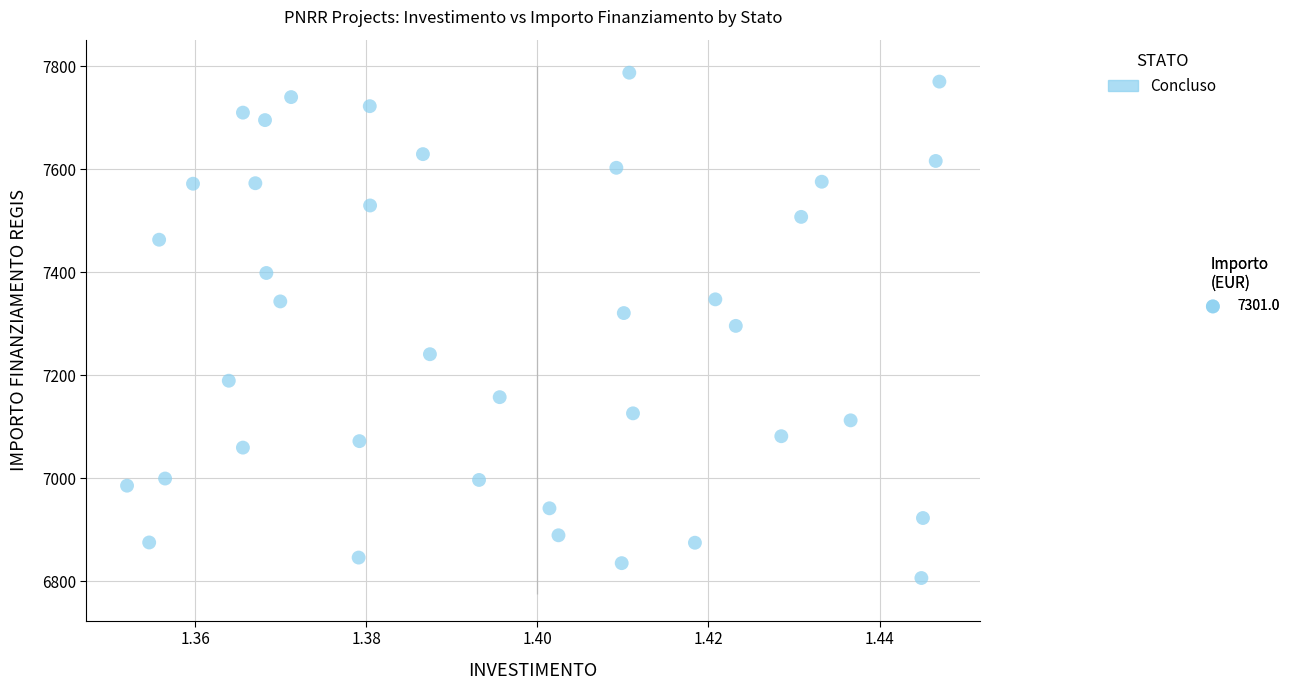

What is the range of Y values (max minus min)?

981.4